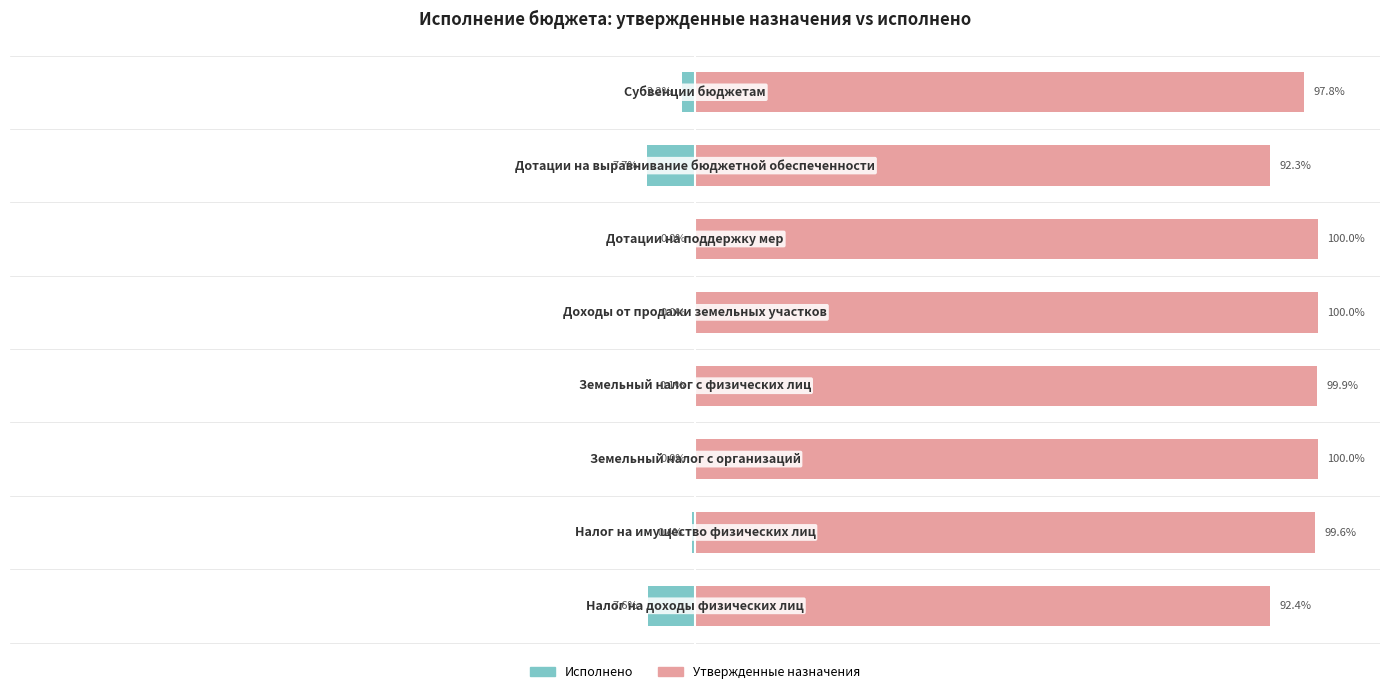

What is the sum of all Исполнено values?

-18.0